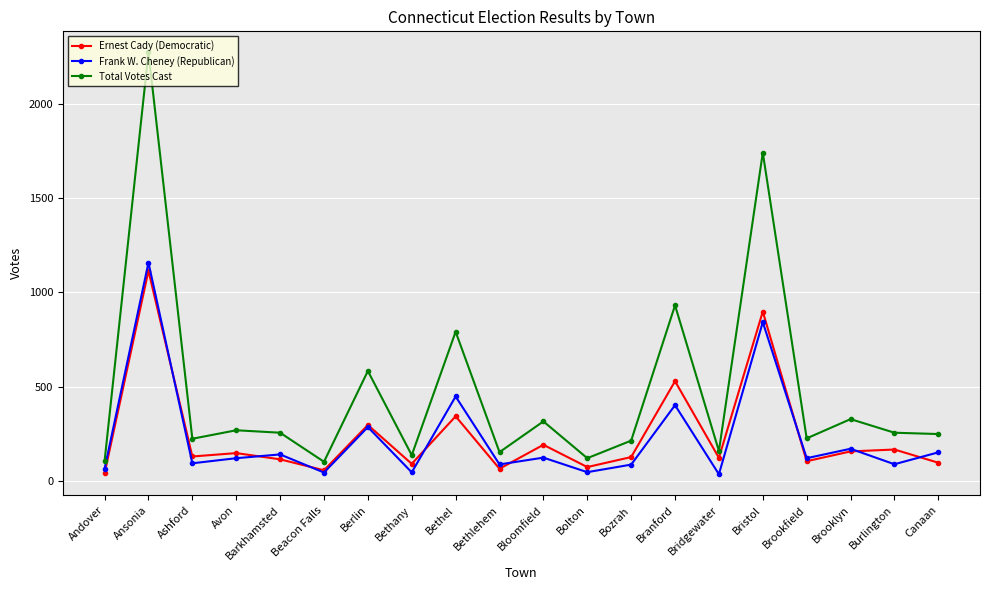

Is the value of Ernest Cady (Democratic) at Bethel greater than the value of Total Votes Cast at Bethel?

No